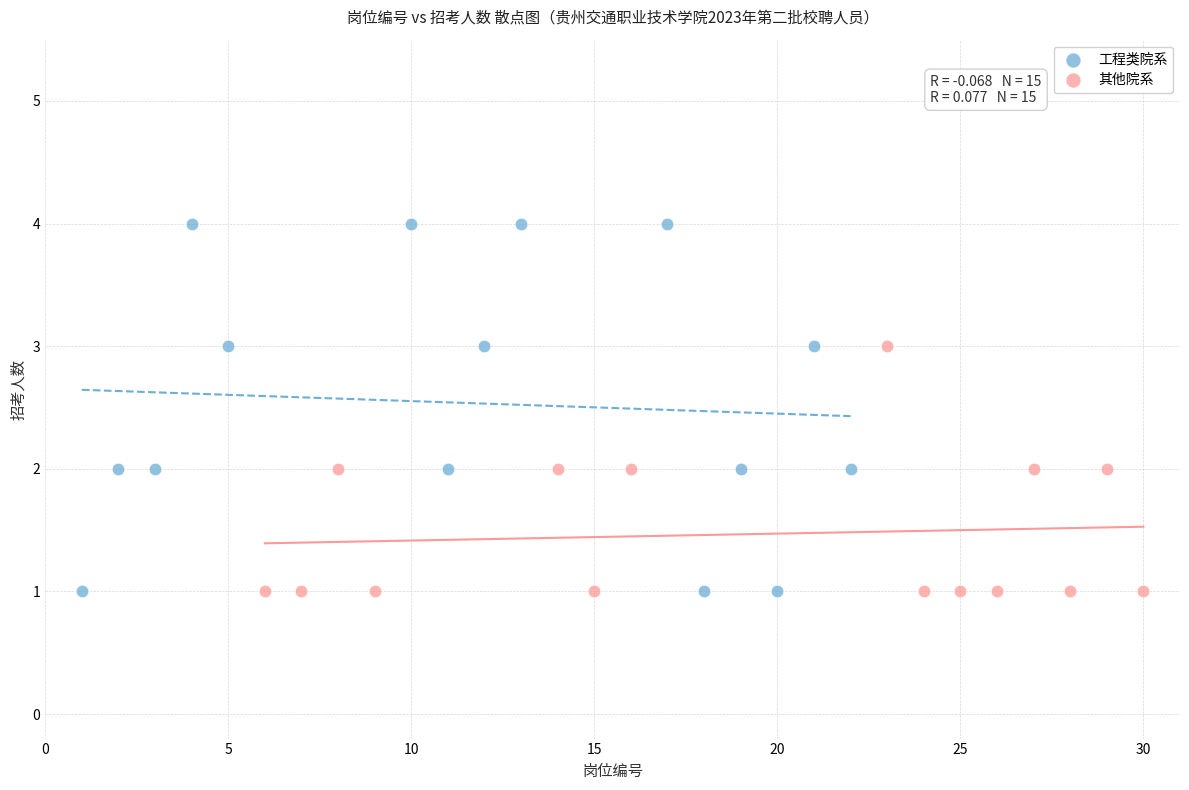

Which series contains the highest Y value?

工程类院系